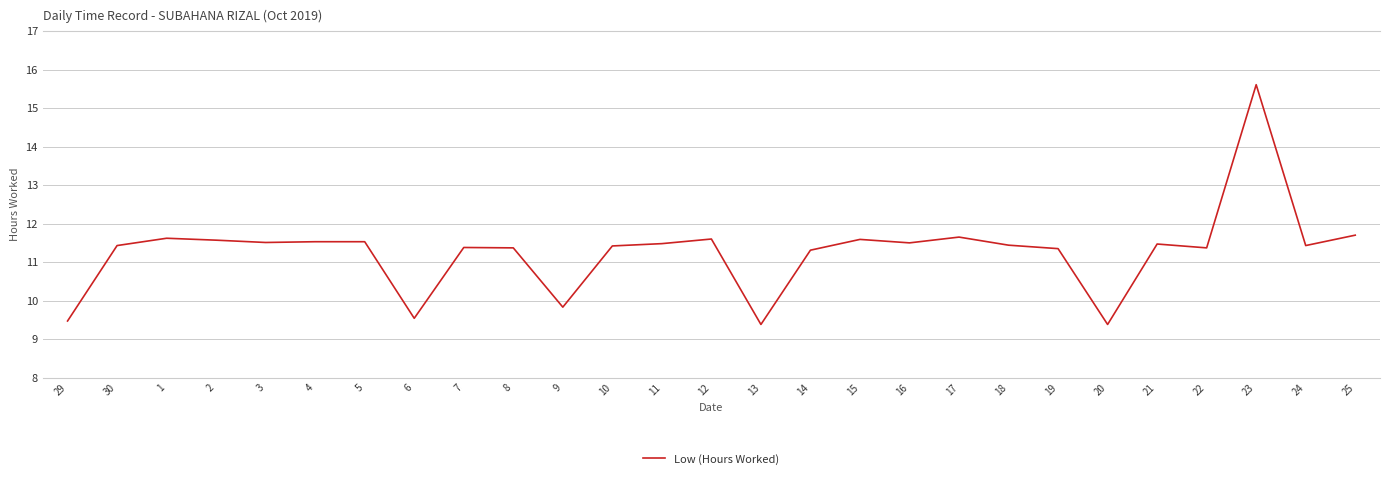

What is the sum of all values?

304.5